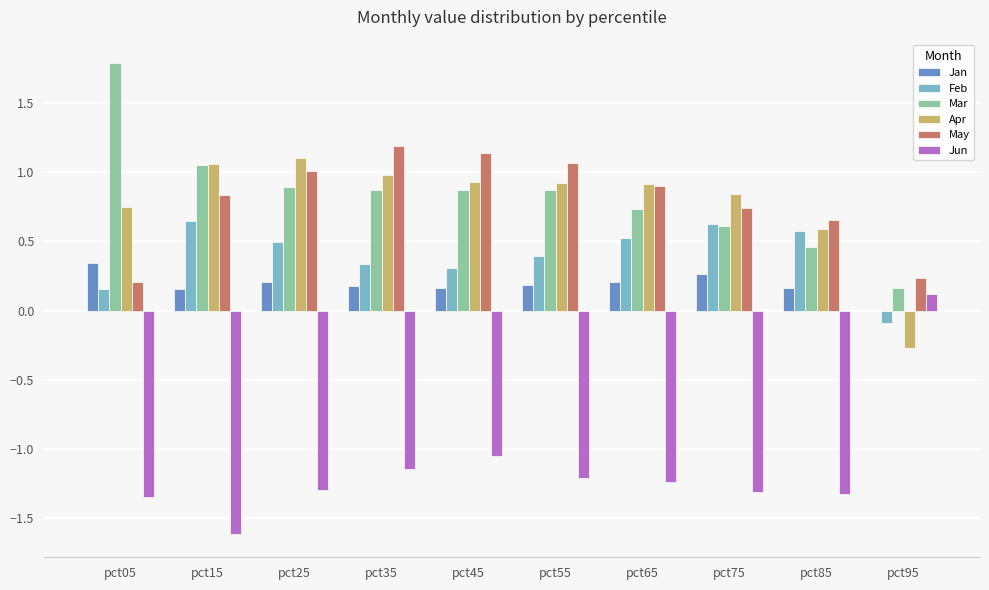

Which label corresponds to the largest value in the chart?

pct05